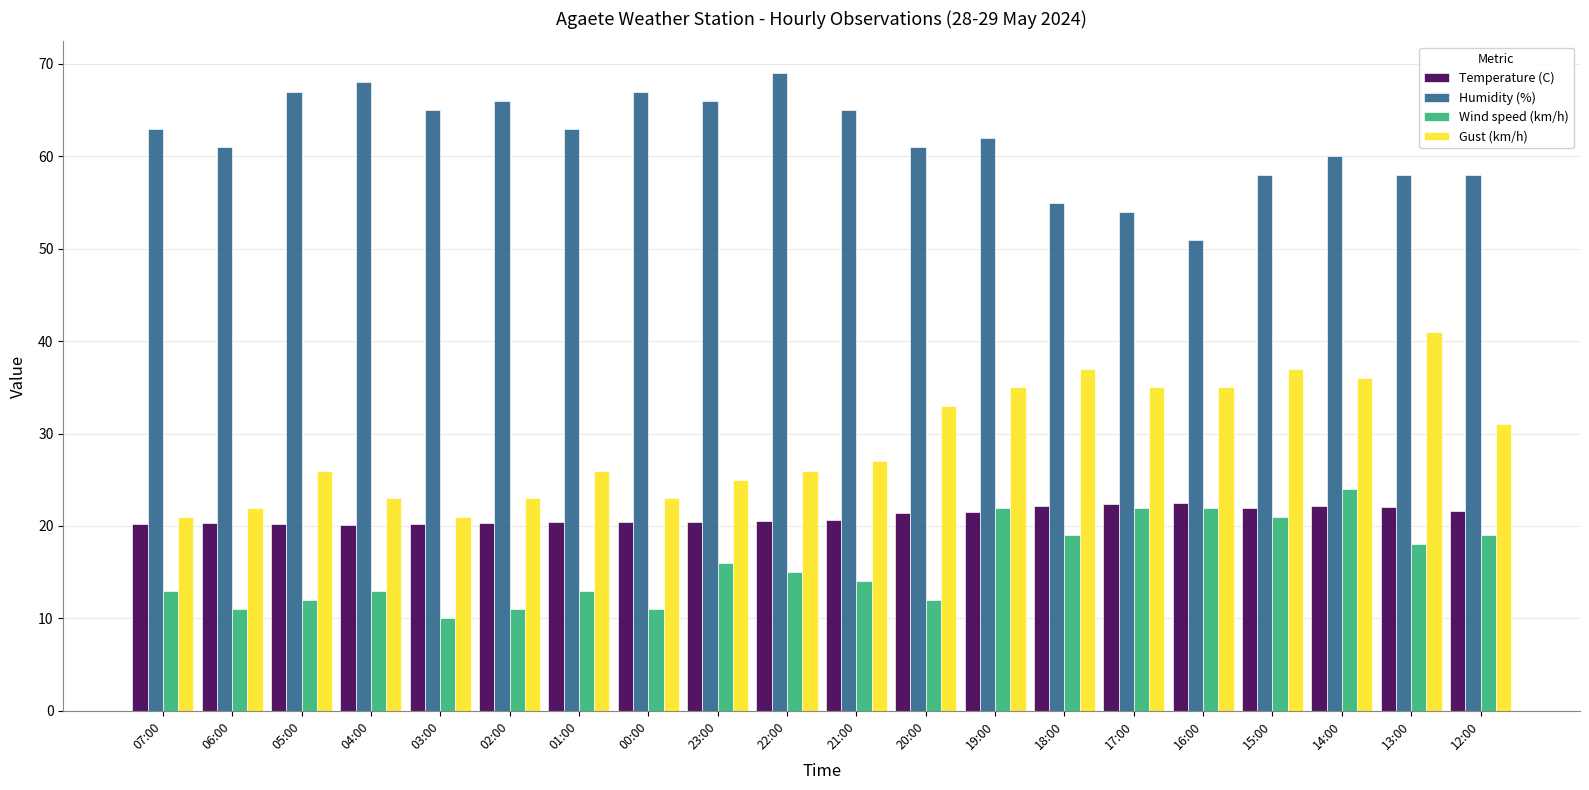

What position from the right is 13:00?

2